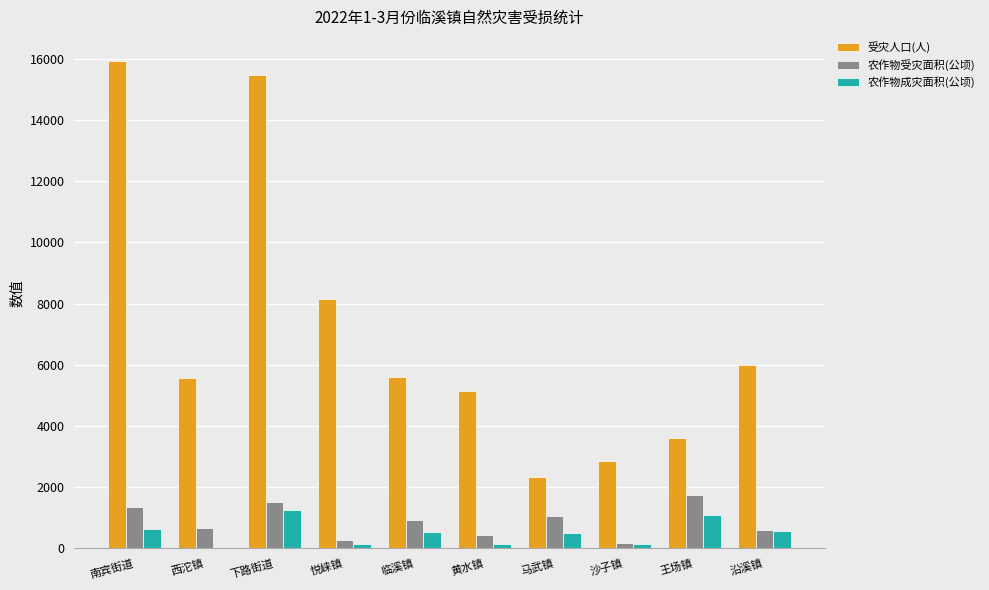

Does the chart contain stacked bars?

No